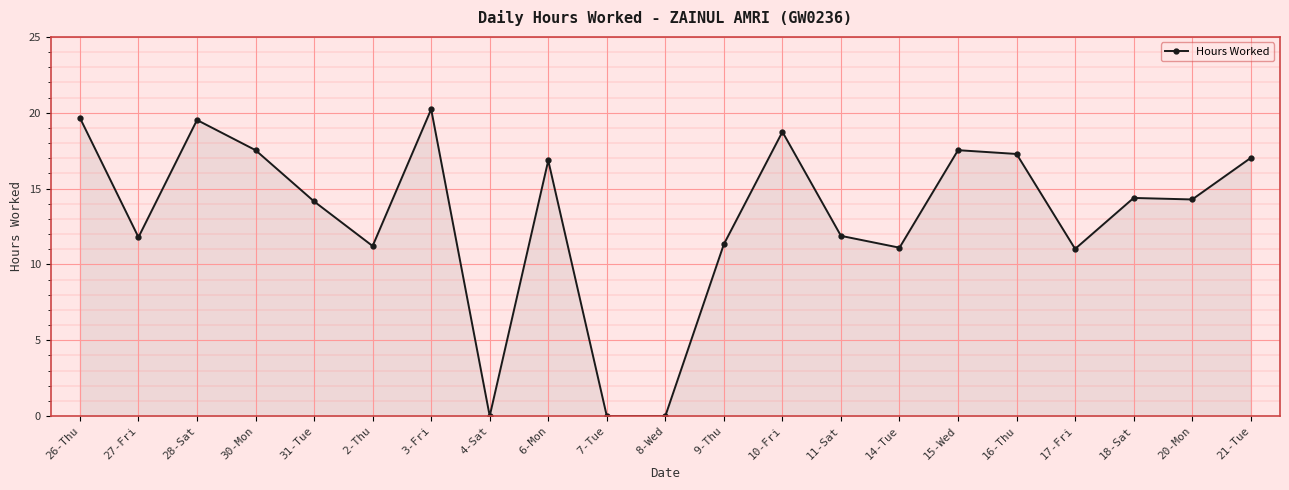

At which category does the chart reach its peak across all series?

3-Fri